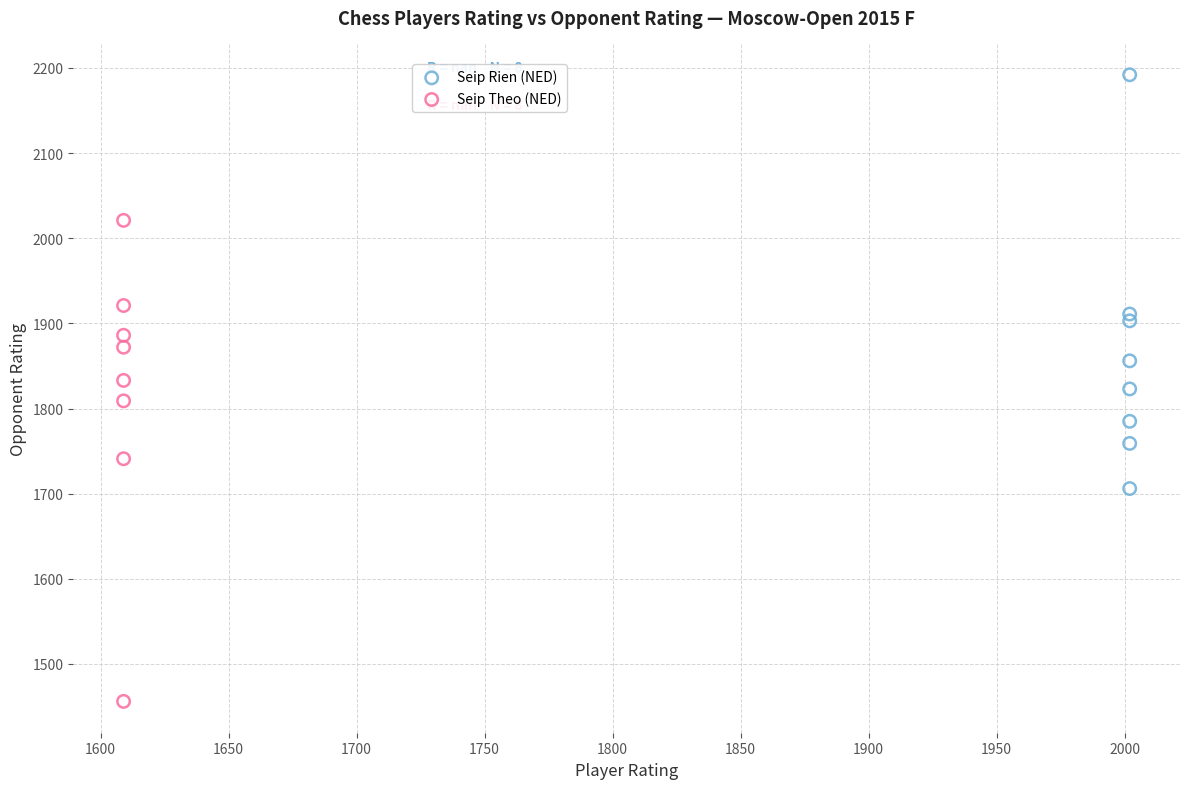

Which series has the widest spread of Y values?

Seip Theo (NED)